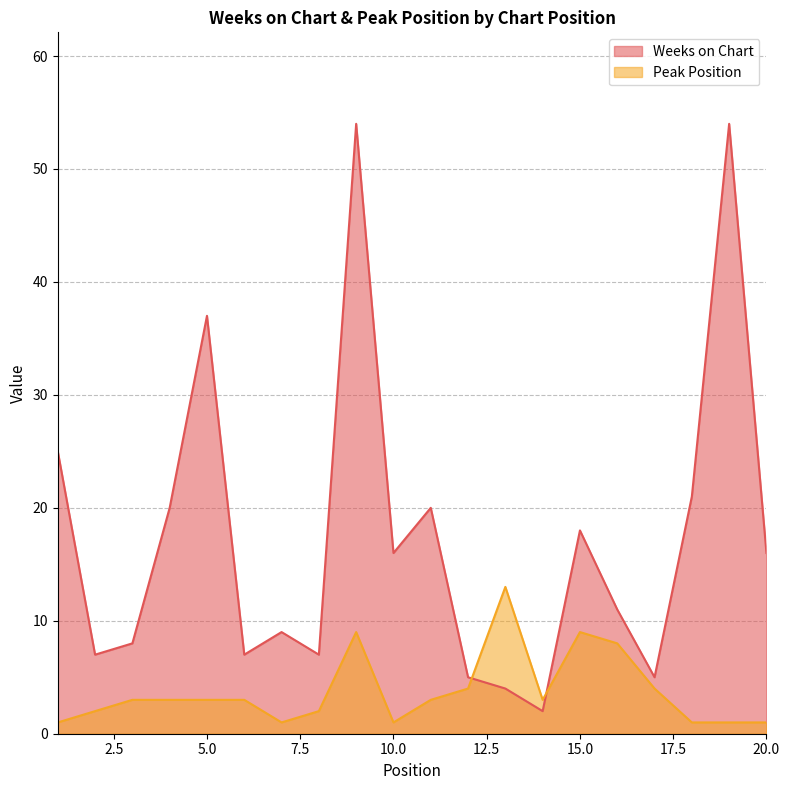

What is the average value of the Peak Position series?

4